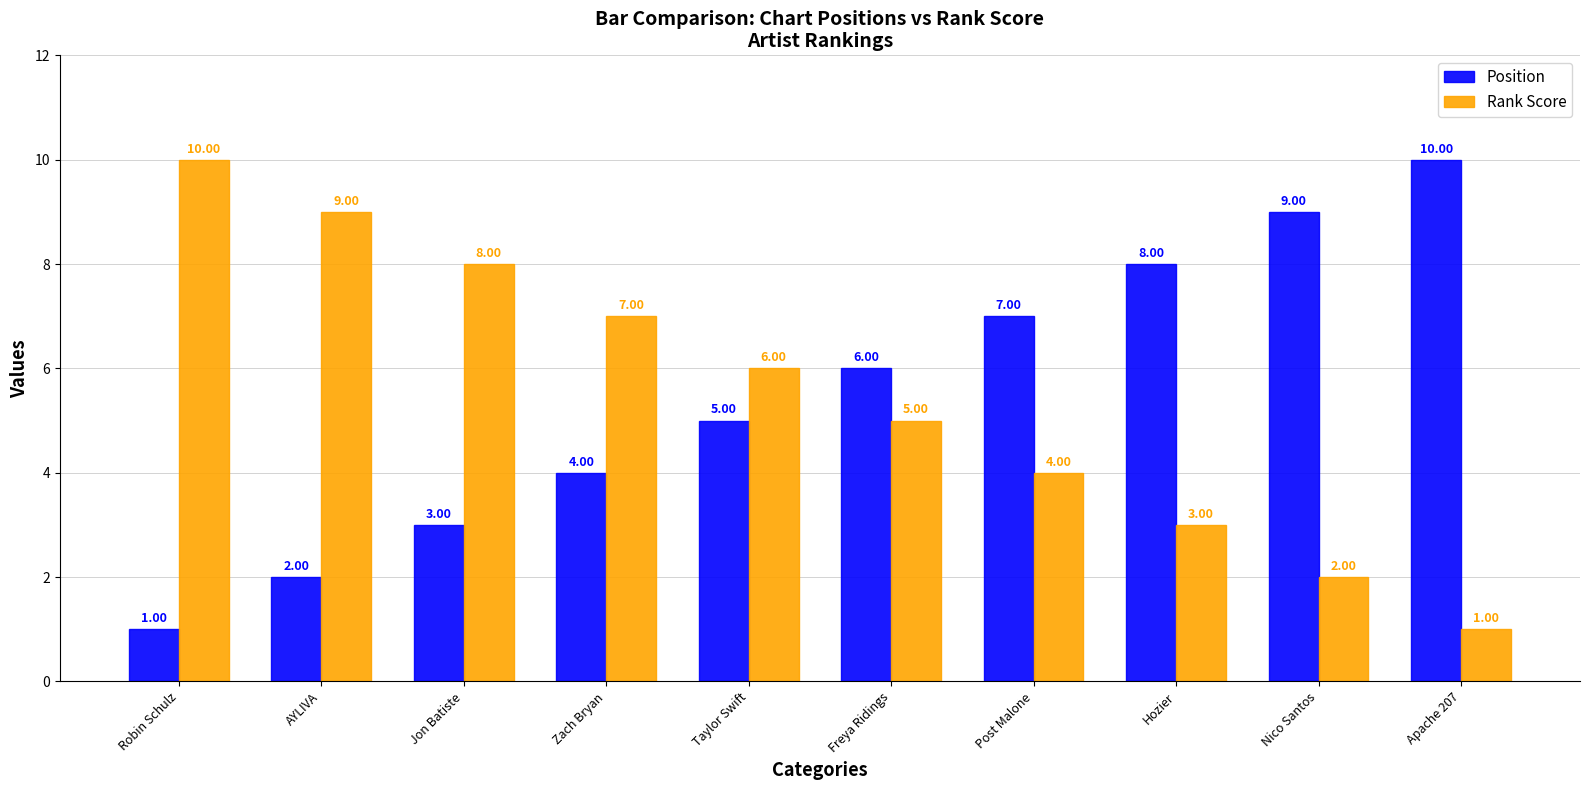

What are all the series names shown in the legend?

Position, Rank Score